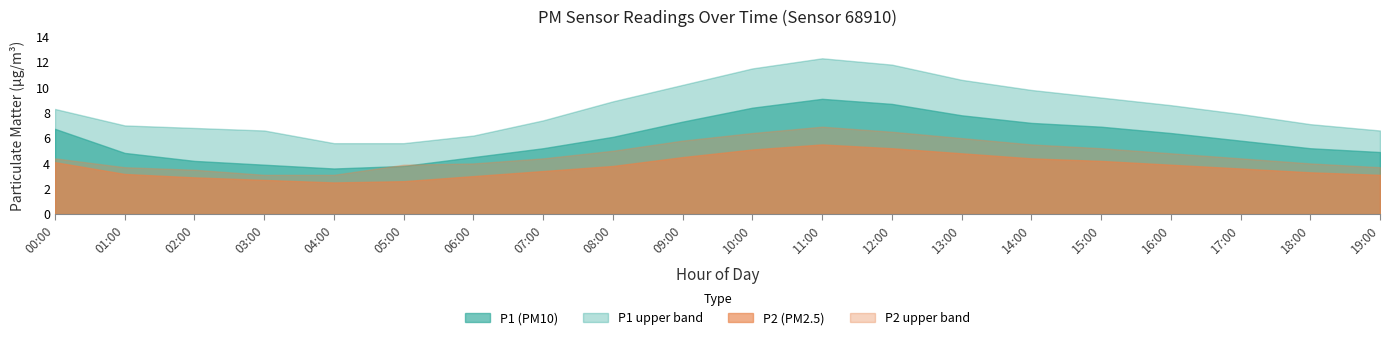

What is the difference between the P2_upper values at 11:00 and 15:00?

1.7